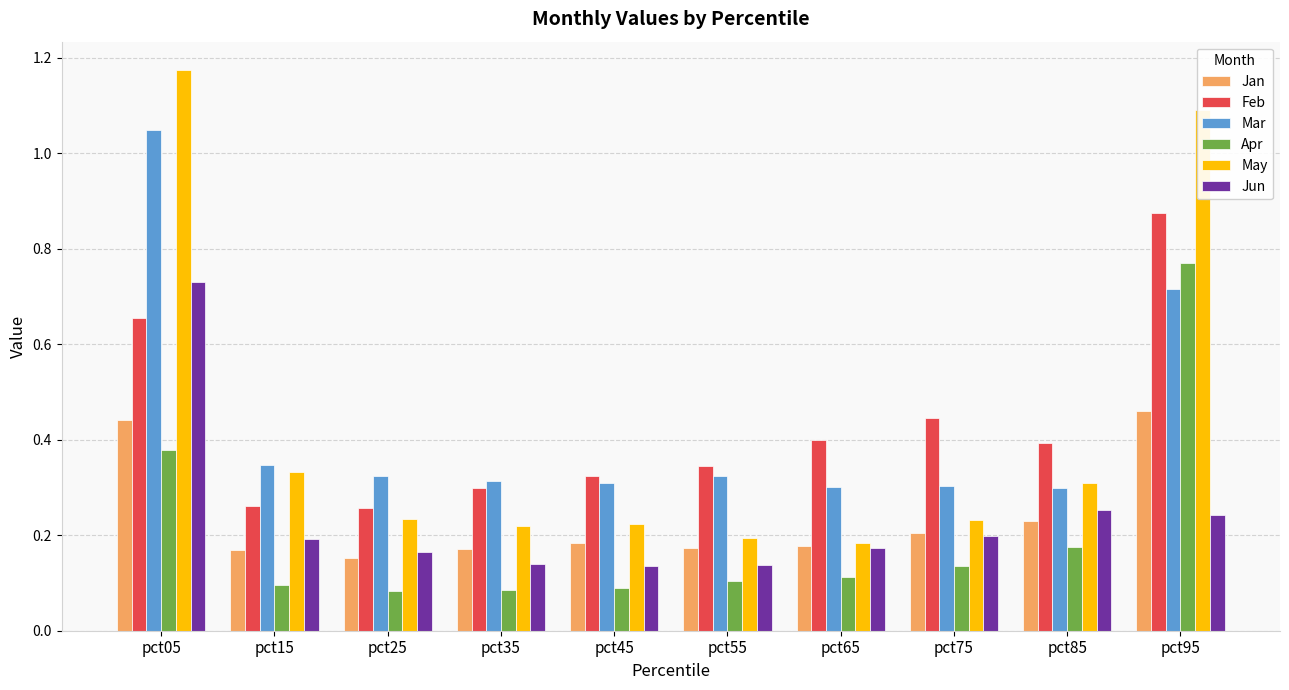

What are all the series names shown in the legend?

Jan, Feb, Mar, Apr, May, Jun